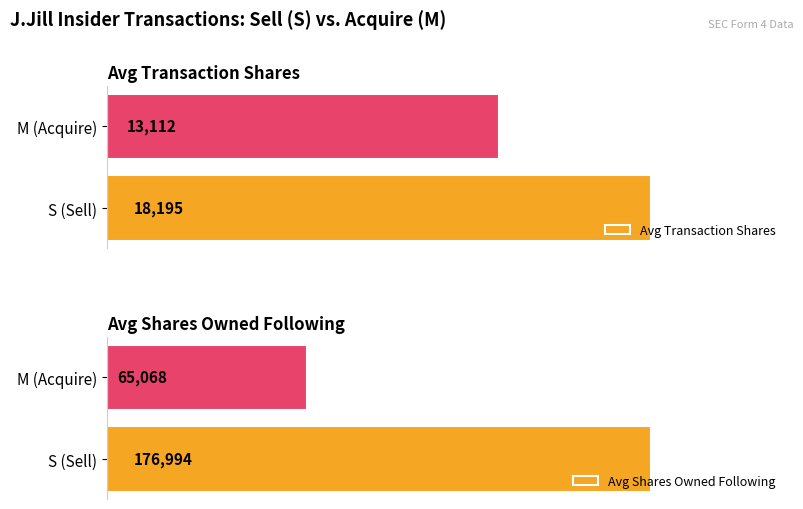

Which series has the largest total across all categories?

Avg Shares Owned Following